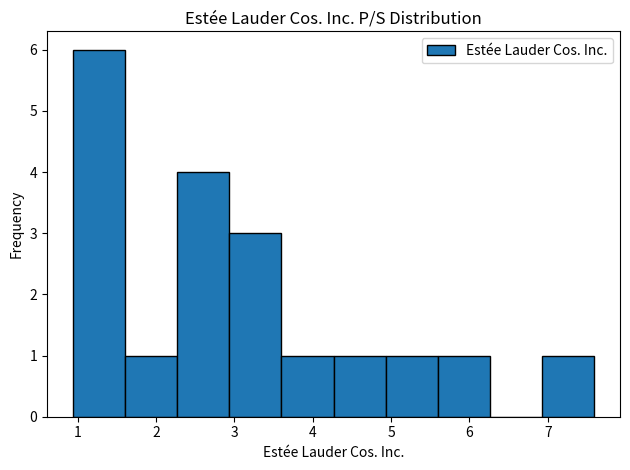

Reading left to right, transcribe this chart: for each bar, give the range it covers on the x-axis and its height. Neither the bar edges nor the heights are printed on the chart, so give them approximately, as read against the axes.

0.9 to 1.6: 6
1.6 to 2.3: 1
2.3 to 2.9: 4
2.9 to 3.6: 3
3.6 to 4.3: 1
4.3 to 4.9: 1
4.9 to 5.6: 1
5.6 to 6.3: 1
6.3 to 6.9: 0
6.9 to 7.6: 1